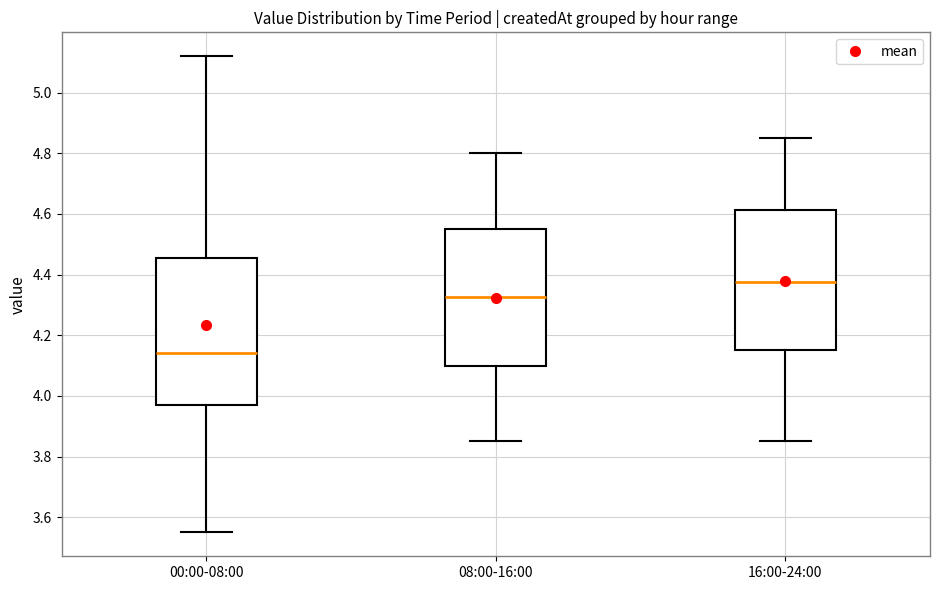

Reading left to right, transcribe this box plot: for each box, give where its median line is, the range the box spans, and where its two whiskers end, as read against the y-axis. The values are not printed on the chart, so give them approximately, as read against the axis.

00:00-08:00: median 4.14, box 3.98 to 4.46, whiskers 3.56 to 5.12
08:00-16:00: median 4.32, box 4.10 to 4.56, whiskers 3.86 to 4.80
16:00-24:00: median 4.38, box 4.16 to 4.62, whiskers 3.86 to 4.86